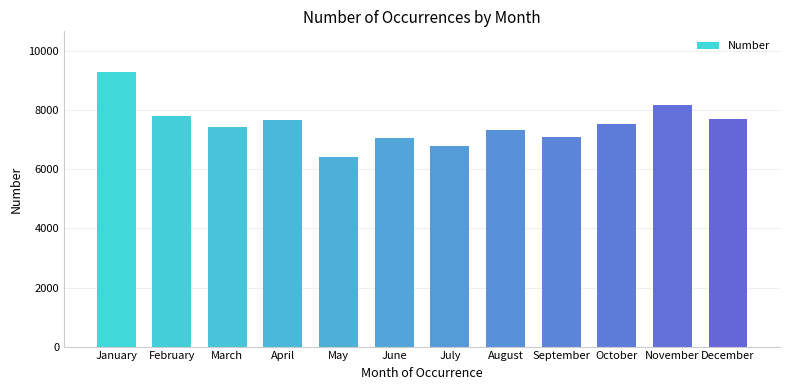

The chart shows a value of 7702 at December. True or false?

True